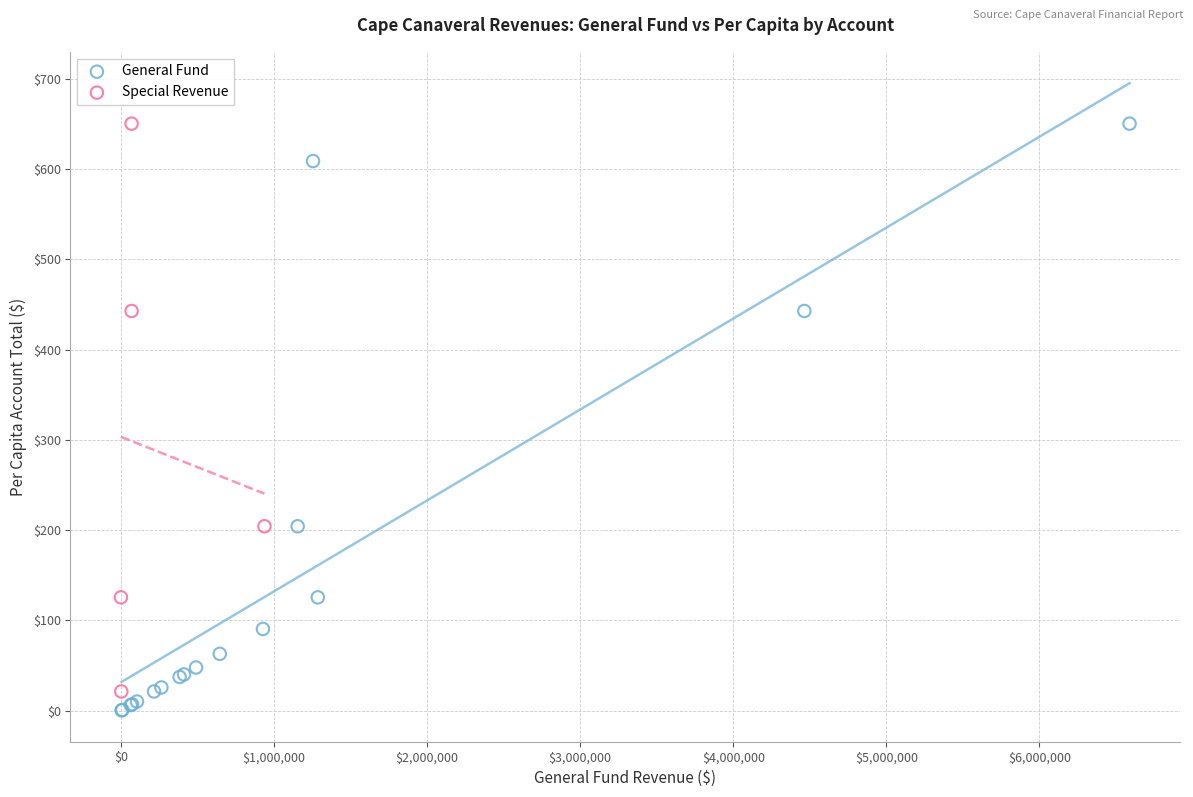

Which series has the largest Y range (max minus min)?

General Fund